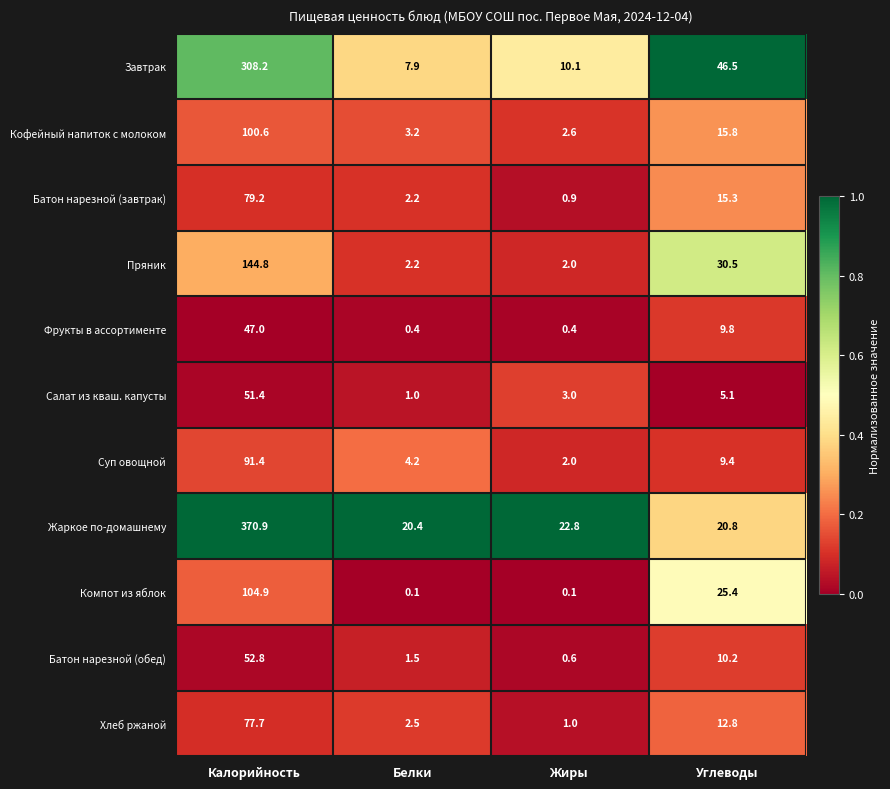

What is the sum of the Батон нарезной (завтрак) values at Углеводы and Жиры?

16.2